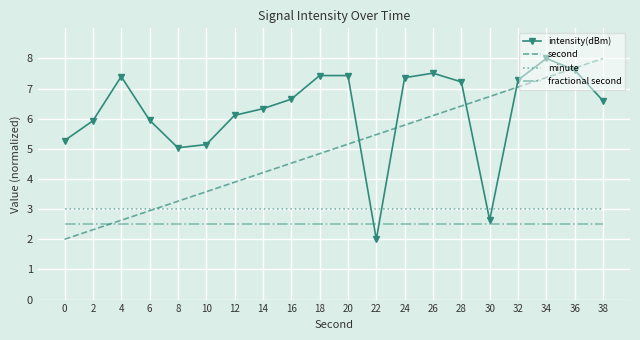

What is the sum of the minute values at 34 and 32?

6.0